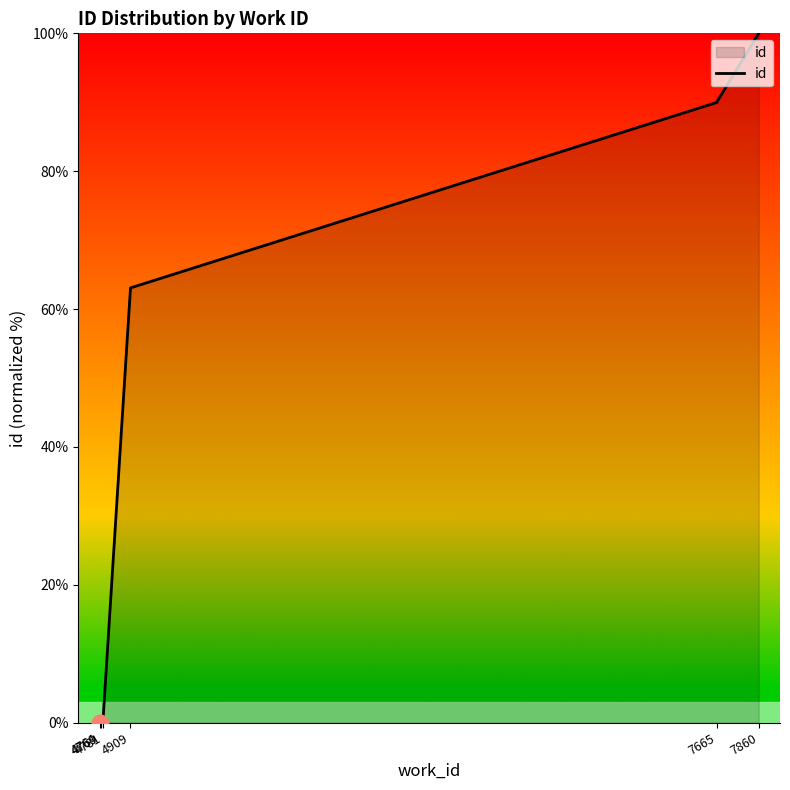

Reading right to left, list all the values displayed in this chart.

100.0	90.1	90.0	90.0	90.0	63.1	63.0	0.8	0.5	0.0